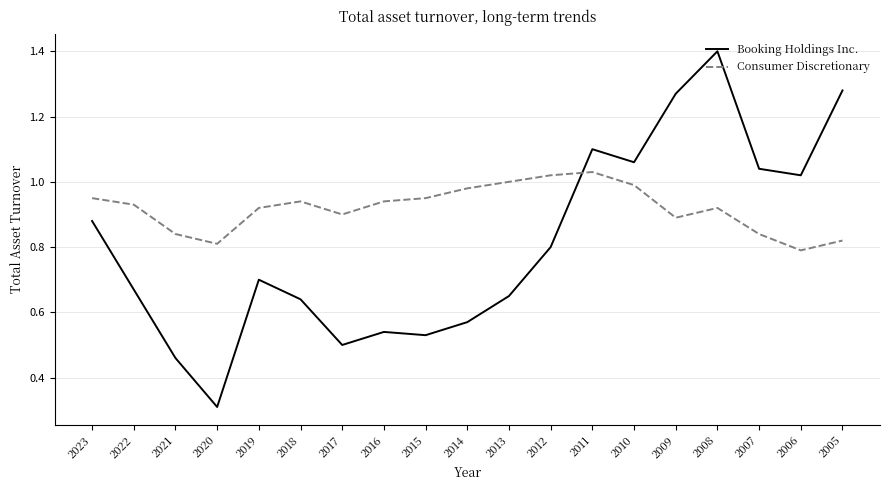

The Booking Holdings Inc. series shows 0.3 at 2021. True or false?

False